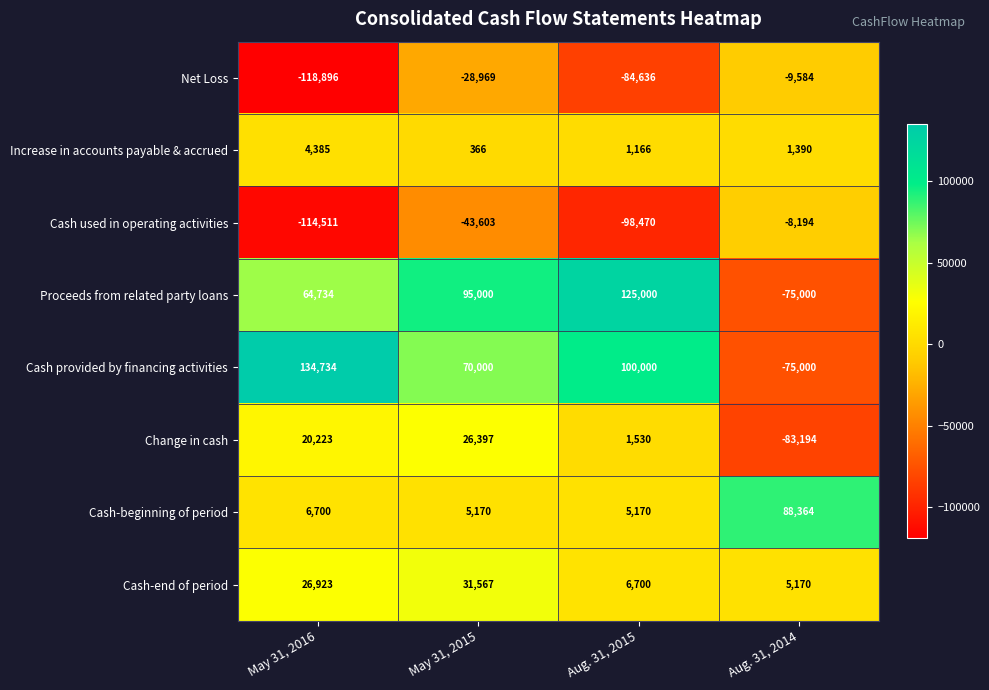

How many Cash provided by financing activities values are between 70000 and 134734?

3